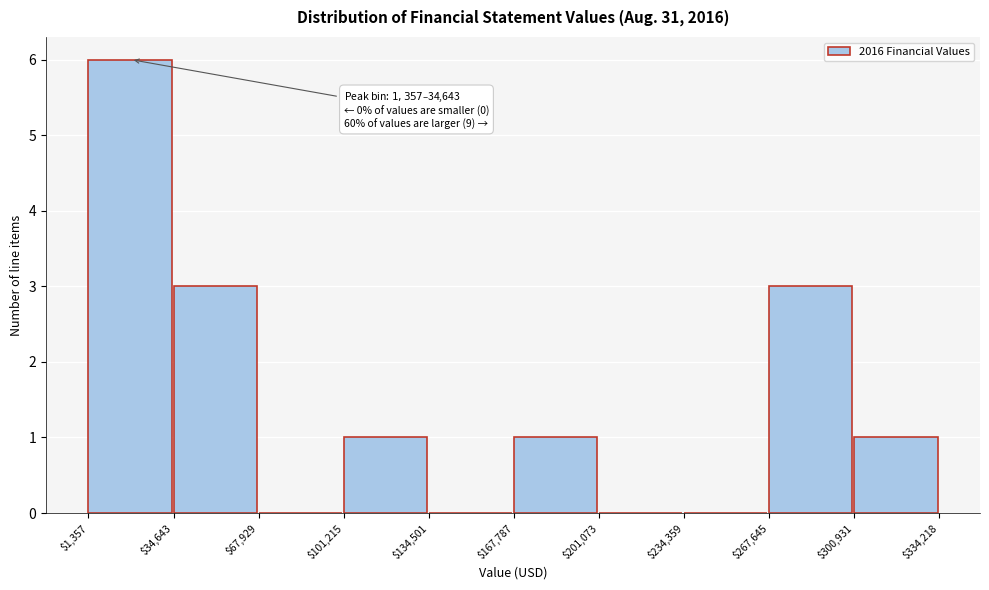

Which range on the x-axis has the tallest bar?

$1,357 to $34,643